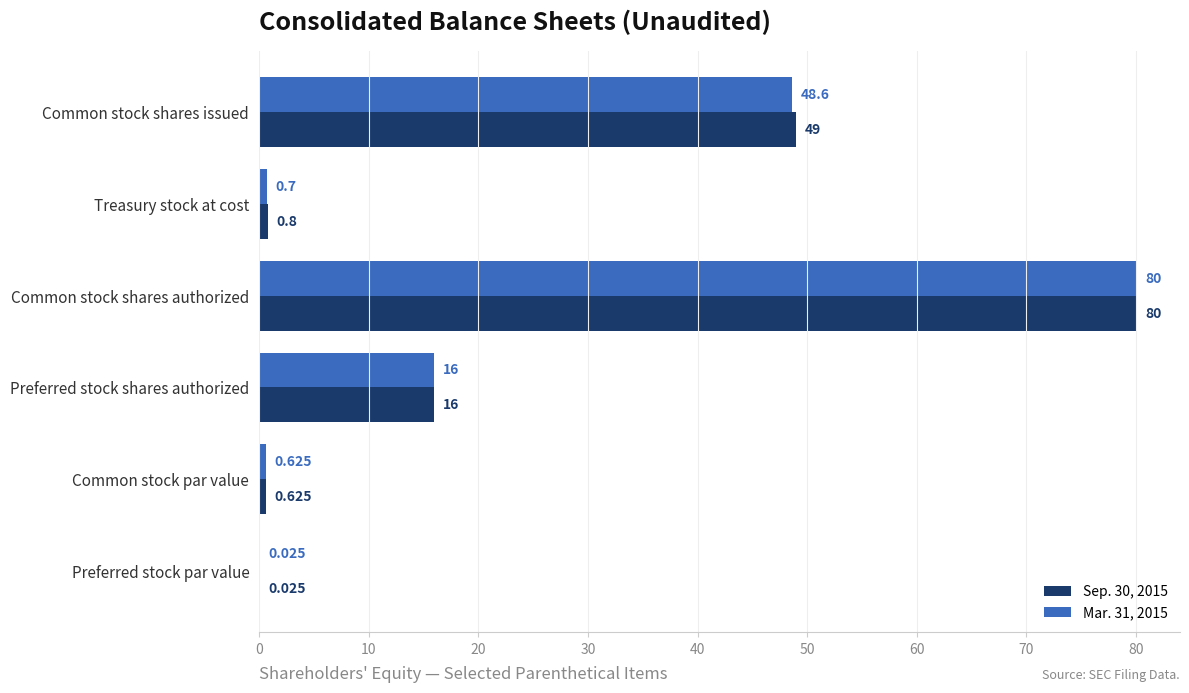

Where is Sep. 30, 2015 nearest to the value 40?

Common stock shares issued